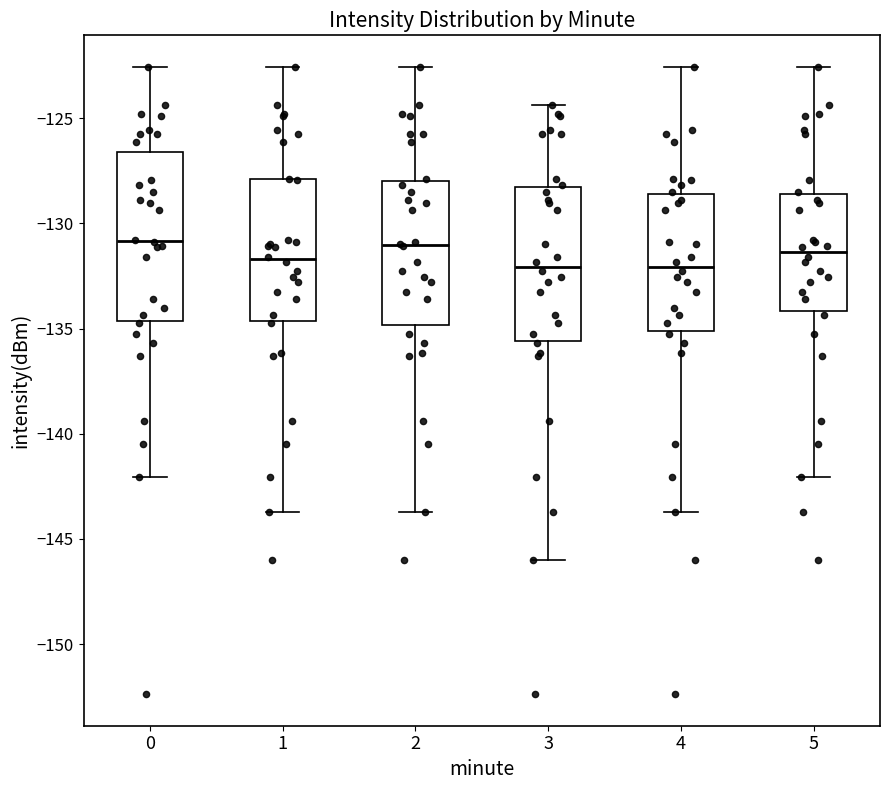

Reading left to right, read every box against the y-axis: the position of its median line, the range the box covers, and the ends of its whiskers. The values are not printed on the chart, so give them approximately, as read against the axis.

0: median -131.0, box -134.5 to -126.5, whiskers -142.0 to -122.5
1: median -131.5, box -134.5 to -128.0, whiskers -143.5 to -122.5
2: median -131.0, box -135.0 to -128.0, whiskers -143.5 to -122.5
3: median -132.0, box -135.5 to -128.5, whiskers -146.0 to -124.5
4: median -132.0, box -135.0 to -128.5, whiskers -143.5 to -122.5
5: median -131.5, box -134.0 to -128.5, whiskers -142.0 to -122.5